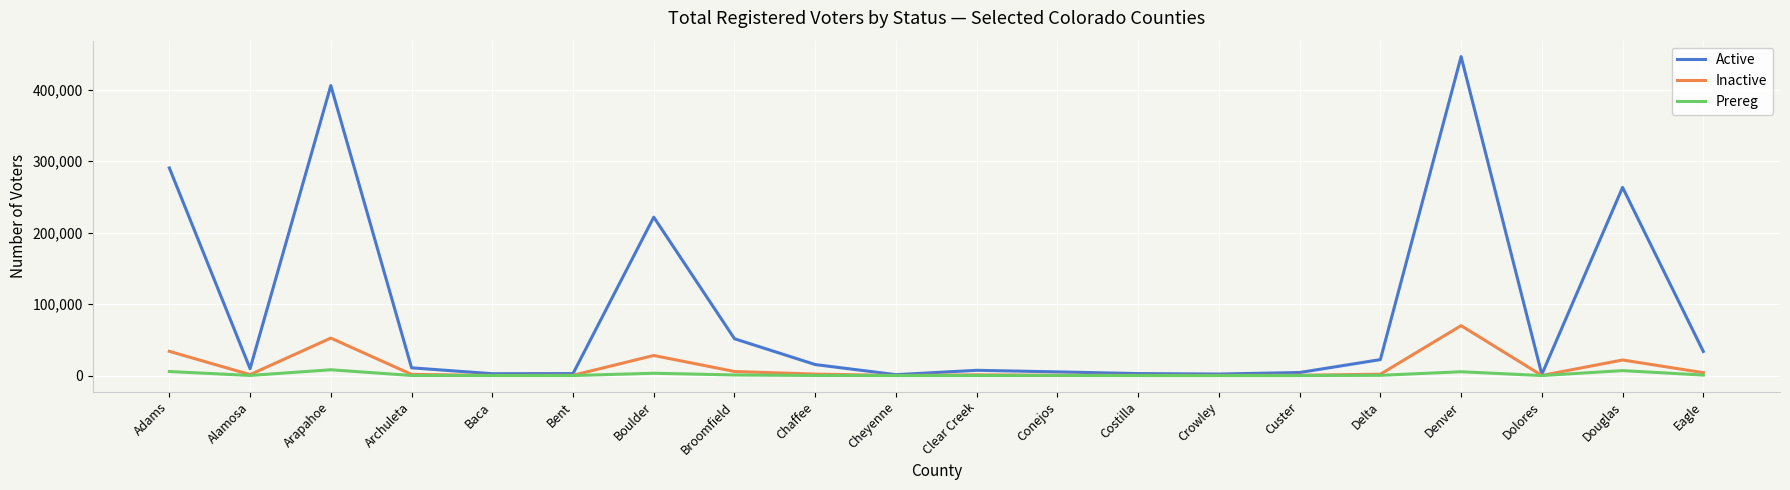

True or false: Prereg has more than 1 interior local peaks.

True